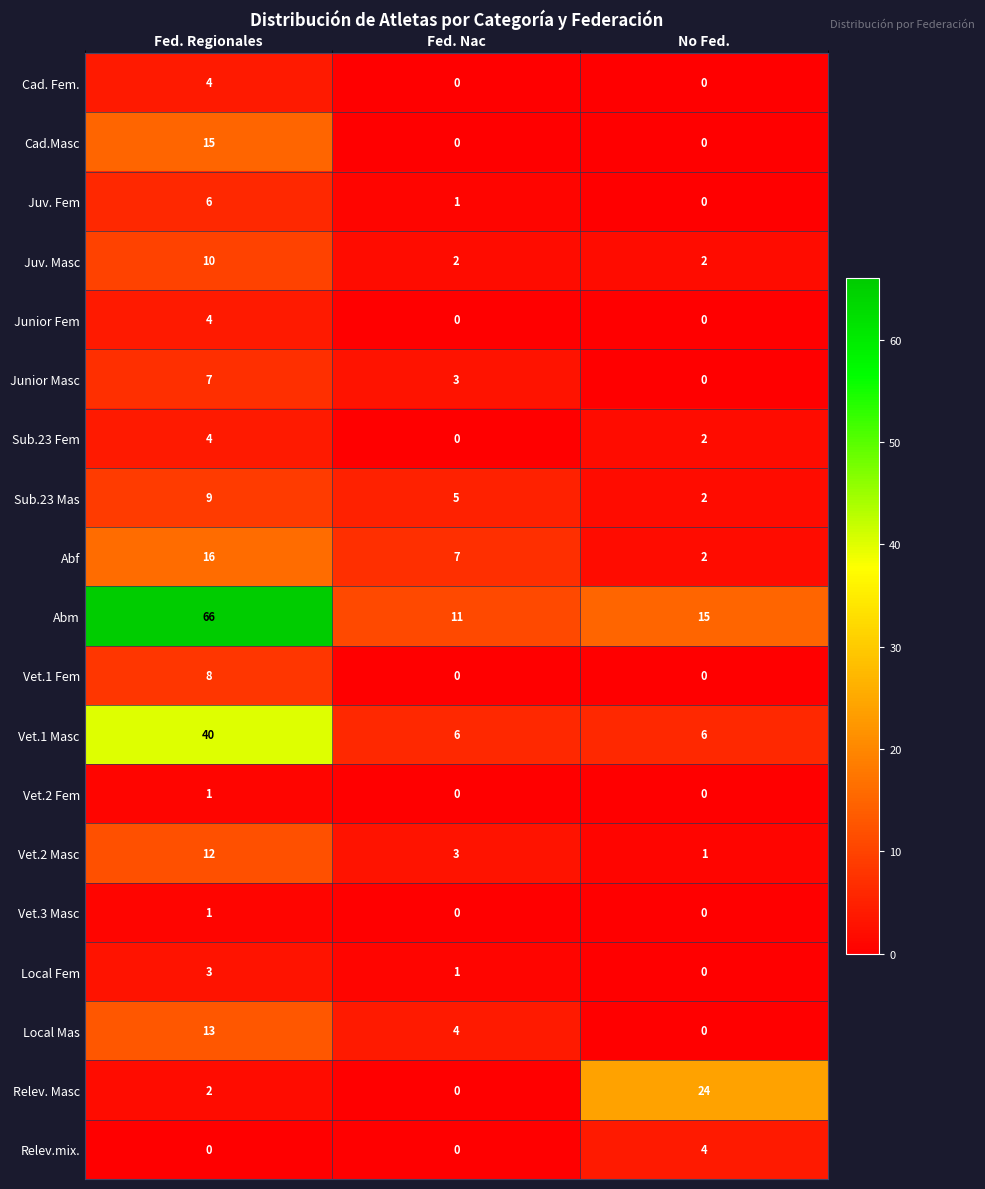

At which label is Vet.2 Masc closest to 6?

Fed. Nac